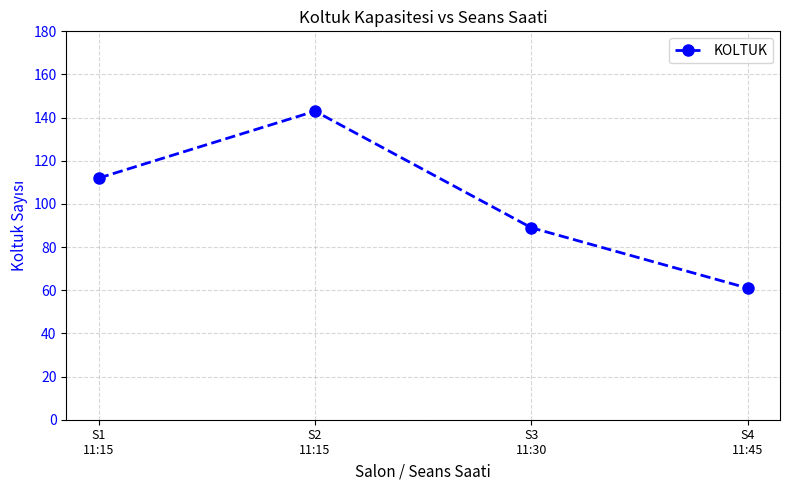

At which category does the chart reach its minimum across all series?

S4
11:45